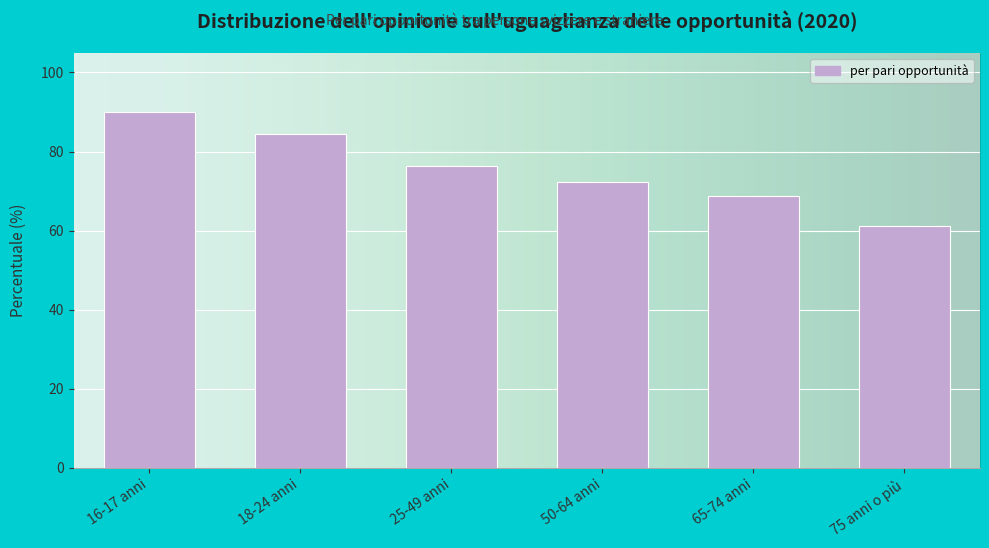

Reading left to right, transcribe all the data shown in this chart.

90.1	84.5	76.2	72.3	68.8	61.1